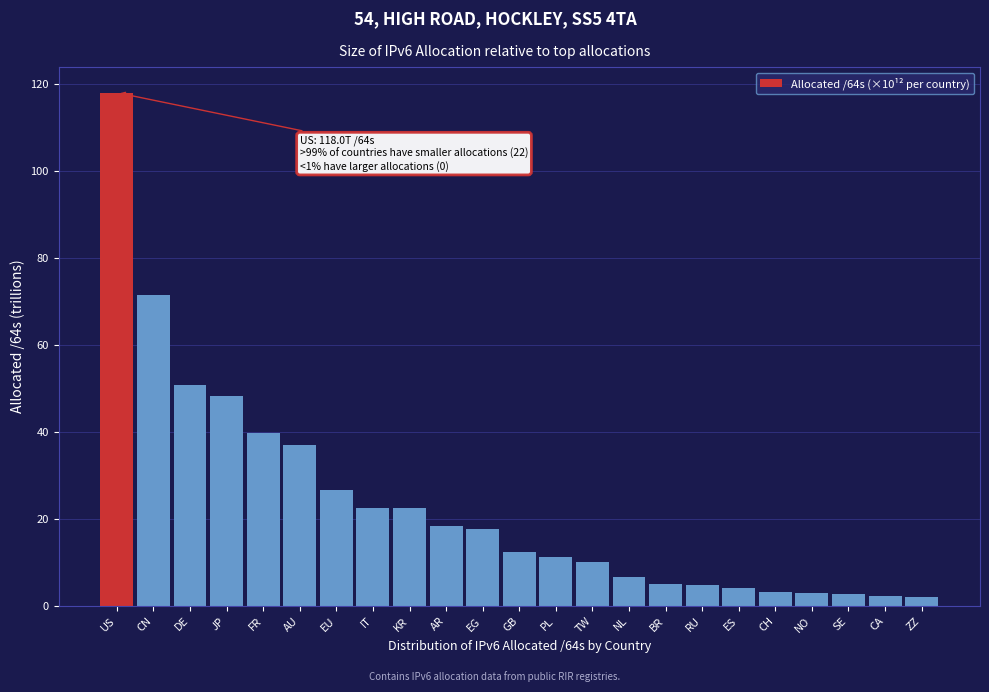

What is the sum of all values?

541.3